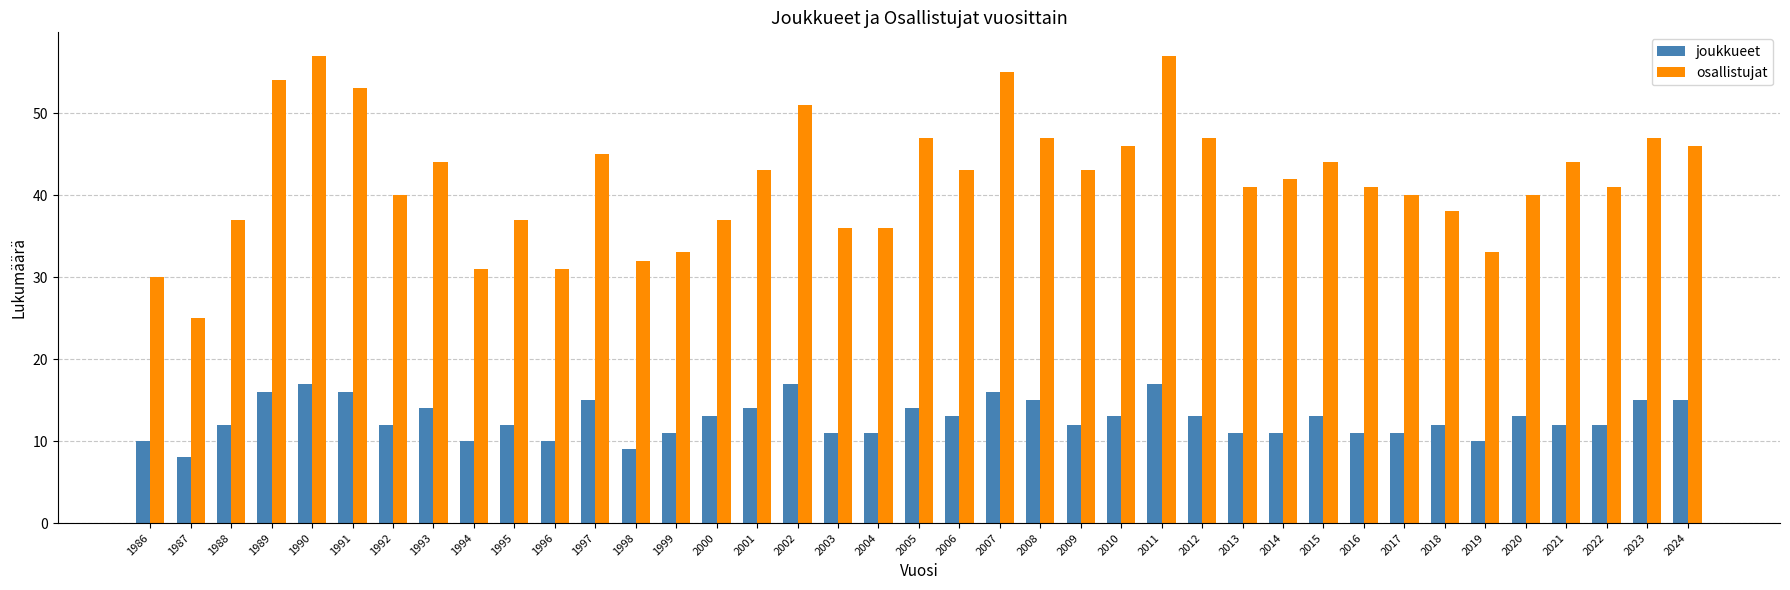

How many bars are there in total?

78